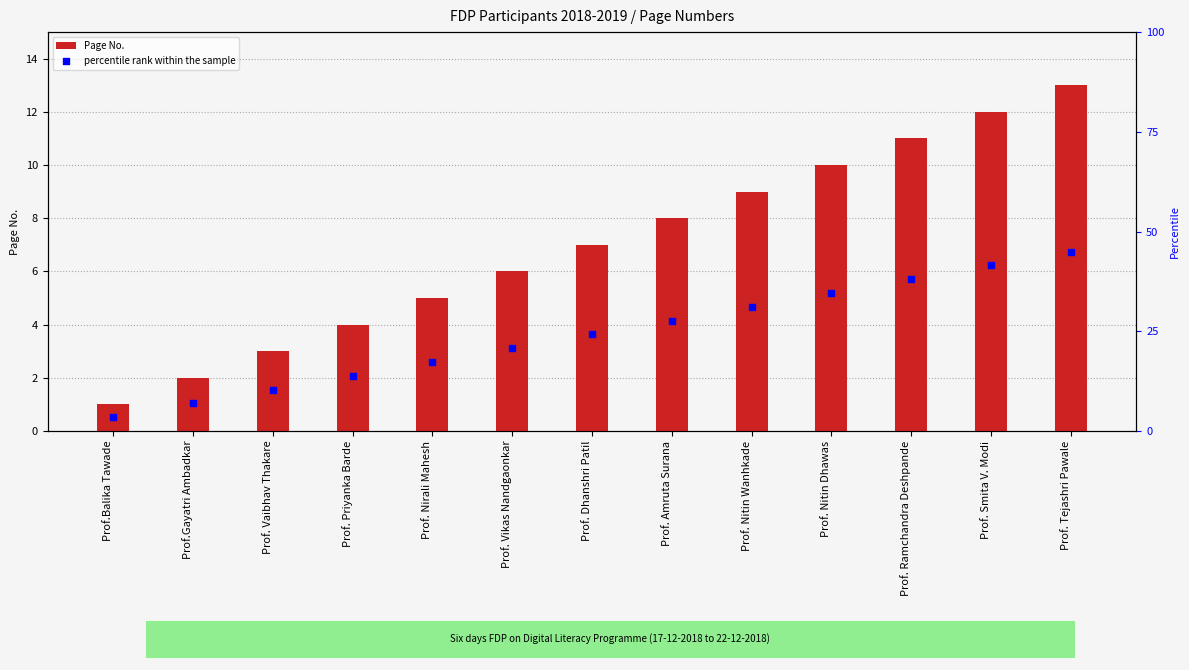

Is the value of Page No. at Prof. Vaibhav Thakare greater than the value of percentile rank within the sample at Prof. Priyanka Barde?

No